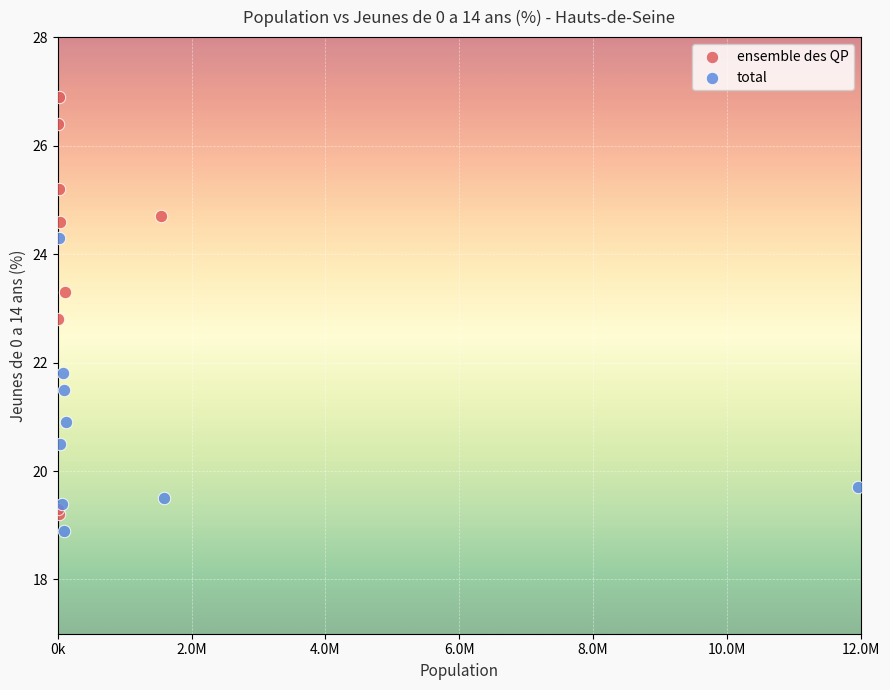

Which series contains the highest Y value?

ensemble des QP